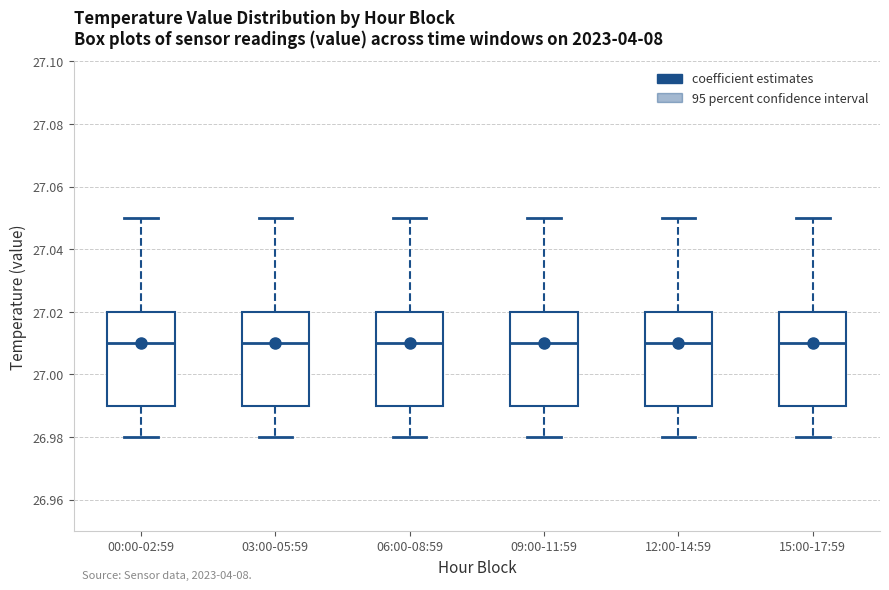

Reading left to right, transcribe this box plot: for each box, give where its median line is, the range the box spans, and where its two whiskers end, as read against the y-axis. The values are not printed on the chart, so give them approximately, as read against the axis.

00:00-02:59: median 27.01, box 26.99 to 27.02, whiskers 26.98 to 27.05
03:00-05:59: median 27.01, box 26.99 to 27.02, whiskers 26.98 to 27.05
06:00-08:59: median 27.01, box 26.99 to 27.02, whiskers 26.98 to 27.05
09:00-11:59: median 27.01, box 26.99 to 27.02, whiskers 26.98 to 27.05
12:00-14:59: median 27.01, box 26.99 to 27.02, whiskers 26.98 to 27.05
15:00-17:59: median 27.01, box 26.99 to 27.02, whiskers 26.98 to 27.05